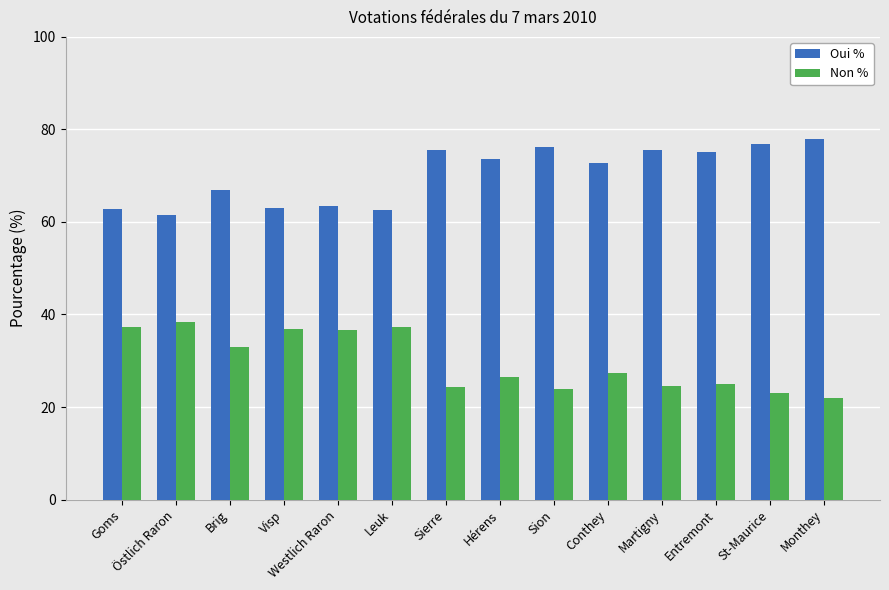

What is the difference between the Oui % values at Monthey and Entremont?

2.9